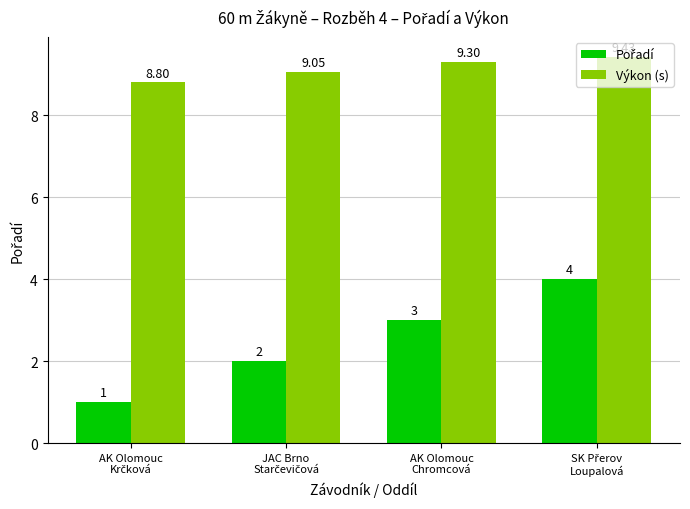

Which series has the largest total across all categories?

Výkon (s)